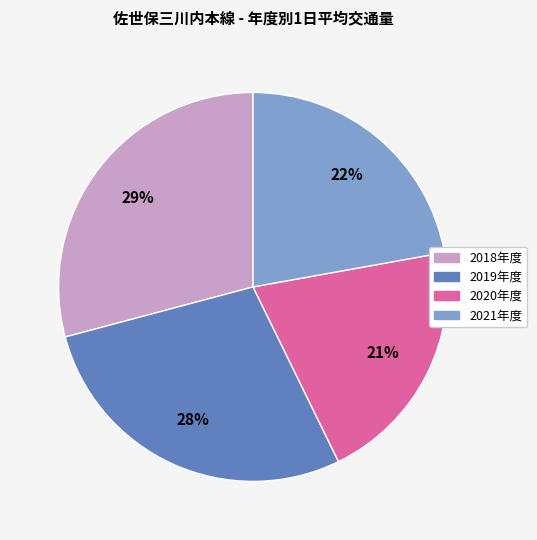

Does any single category account for the majority?

No